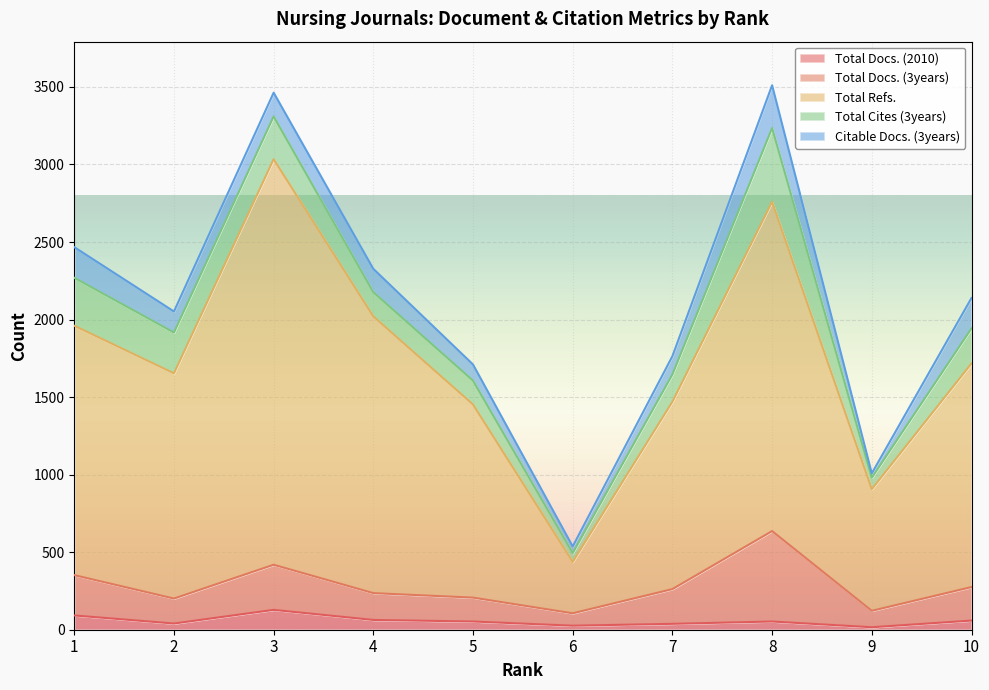

Is the value of Total Docs. (2010) at 5 greater than the value of Total Refs. at 1?

No